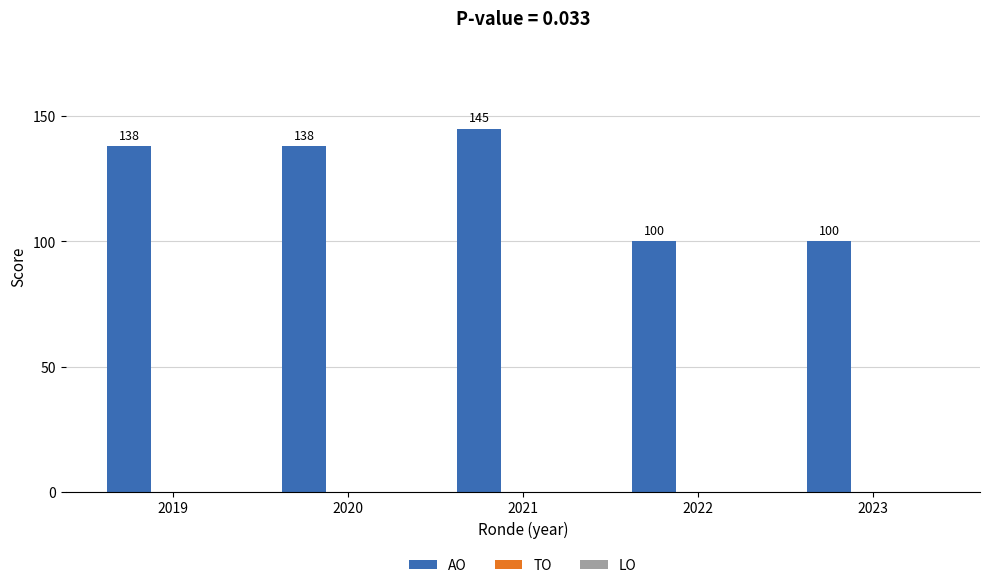

How many data points are less than 138?

2